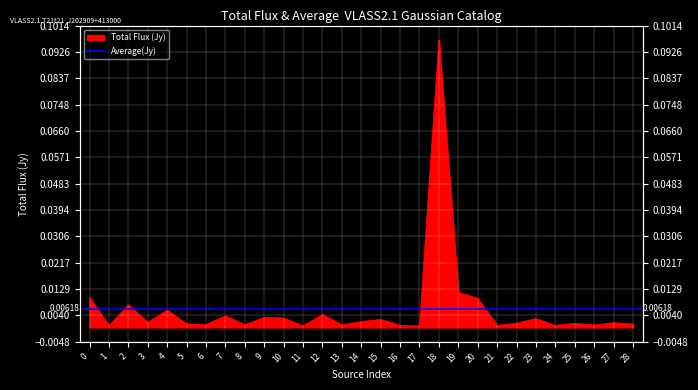

Rank the categories by value from highest to lowest.

18, 19, 0, 20, 2, 4, 12, 7, 9, 10, 23, 15, 14, 3, 27, 22, 25, 5, 28, 6, 13, 8, 26, 16, 24, 21, 1, 11, 17